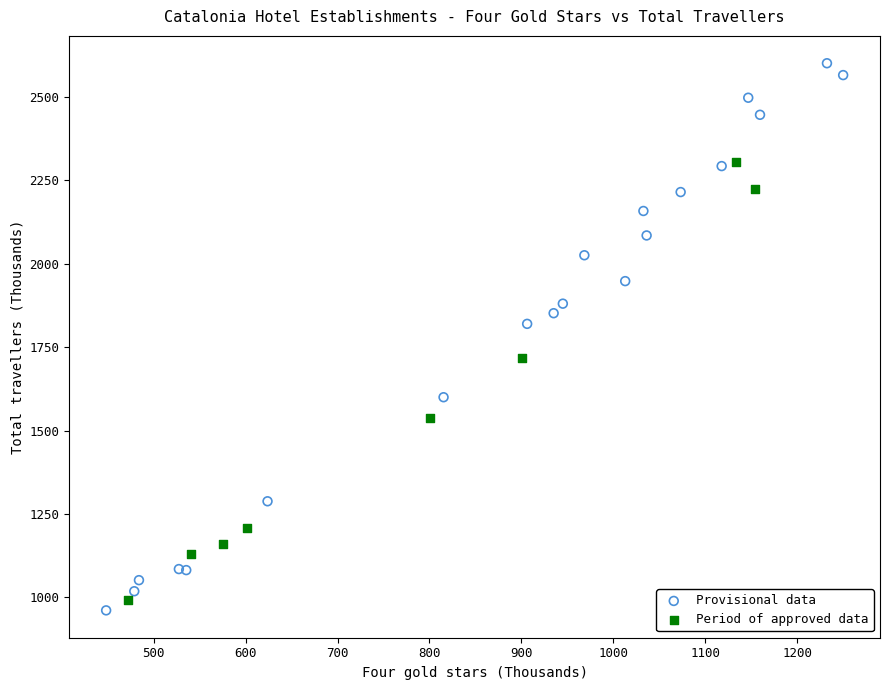

Which series contains the highest Y value?

Provisional data